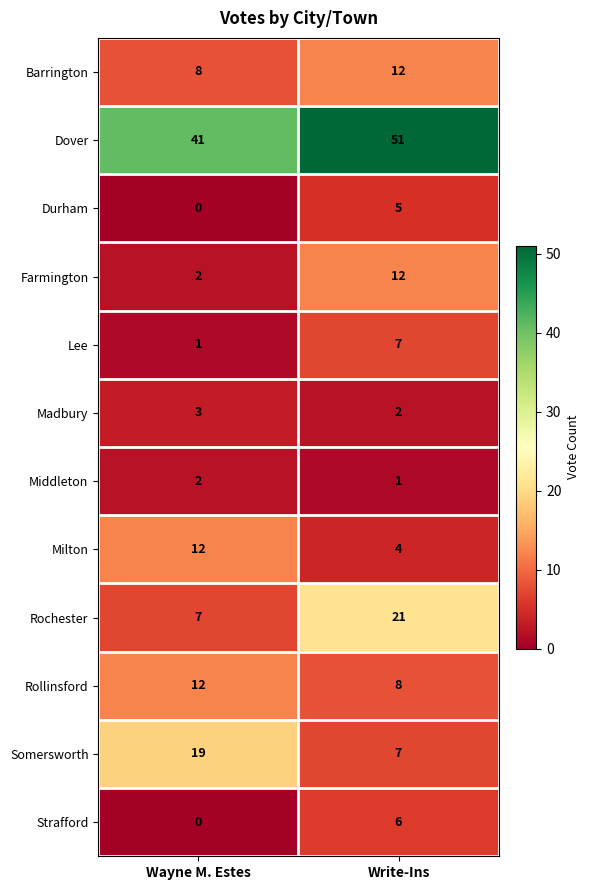

Which series has the widest spread of values?

Rochester